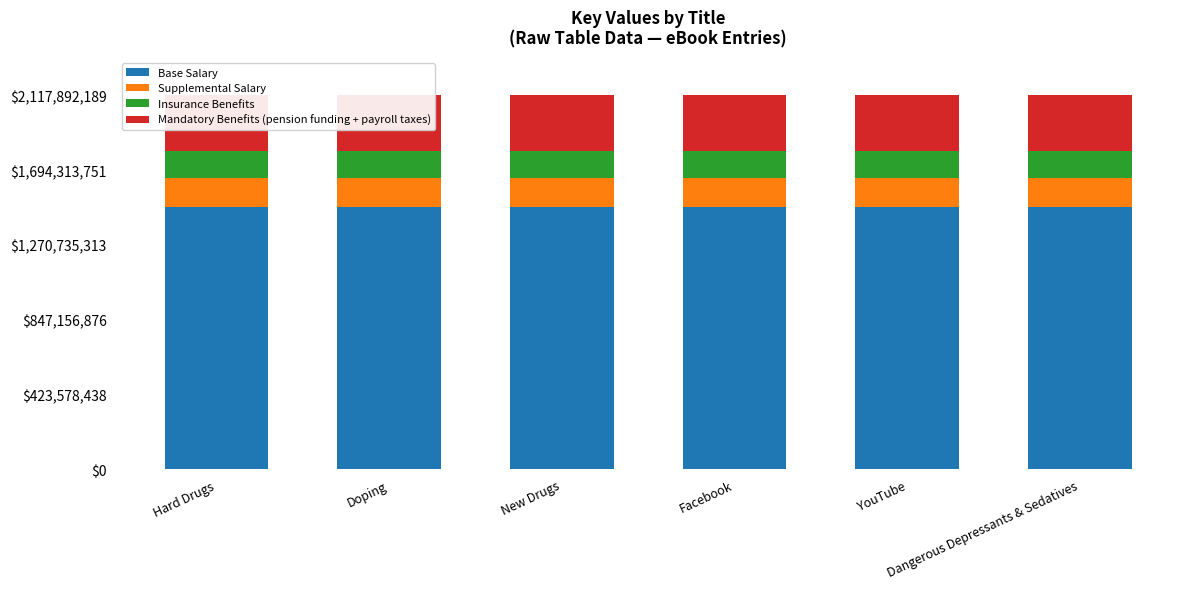

What is the sum of the Insurance Benefits values at Doping and New Drugs?

296504589